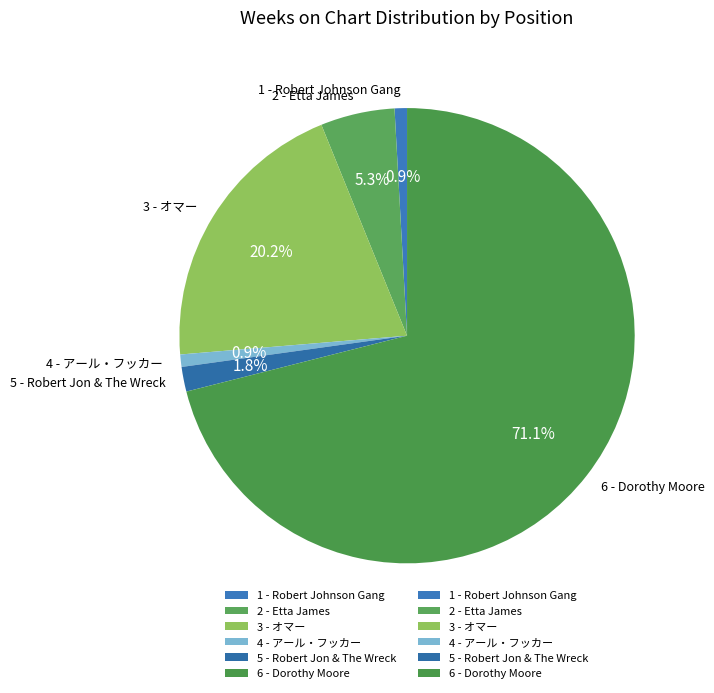

Which category accounts for the majority?

6 - Dorothy Moore